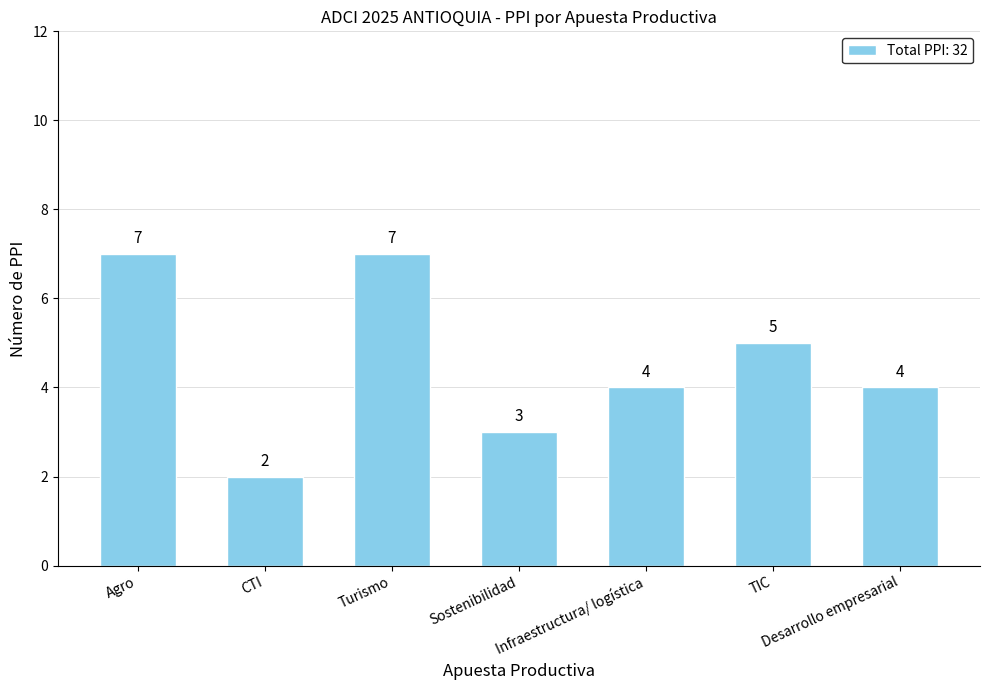

What is the greatest value displayed?

7